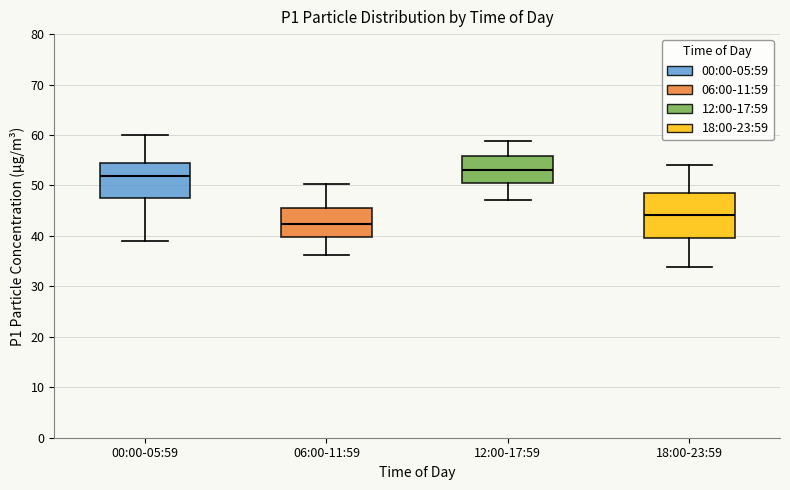

Reading left to right, read every box against the y-axis: the position of its median line, the range the box covers, and the ends of its whiskers. The values are not printed on the chart, so give them approximately, as read against the axis.

00:00-05:59: median 52, box 47 to 55, whiskers 39 to 60
06:00-11:59: median 42, box 40 to 46, whiskers 36 to 50
12:00-17:59: median 53, box 50 to 56, whiskers 47 to 59
18:00-23:59: median 44, box 40 to 49, whiskers 34 to 54